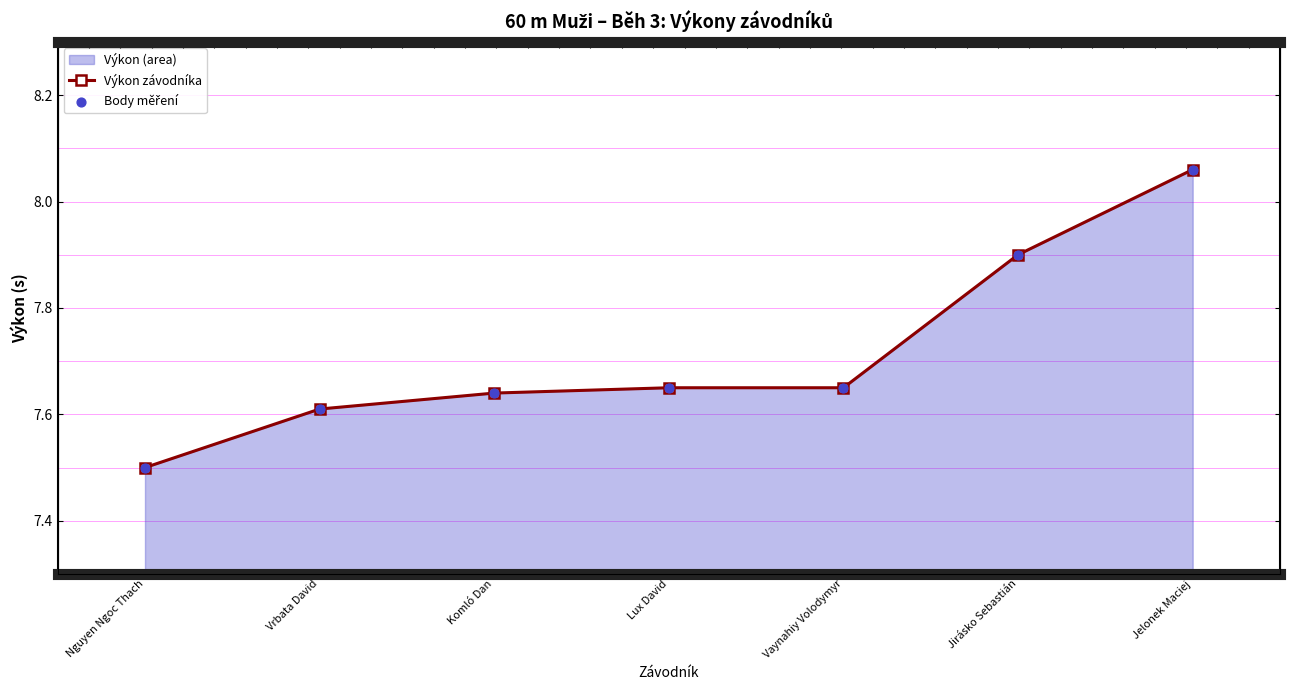

Which series reaches the maximum Y coordinate?

Výkon závodníka